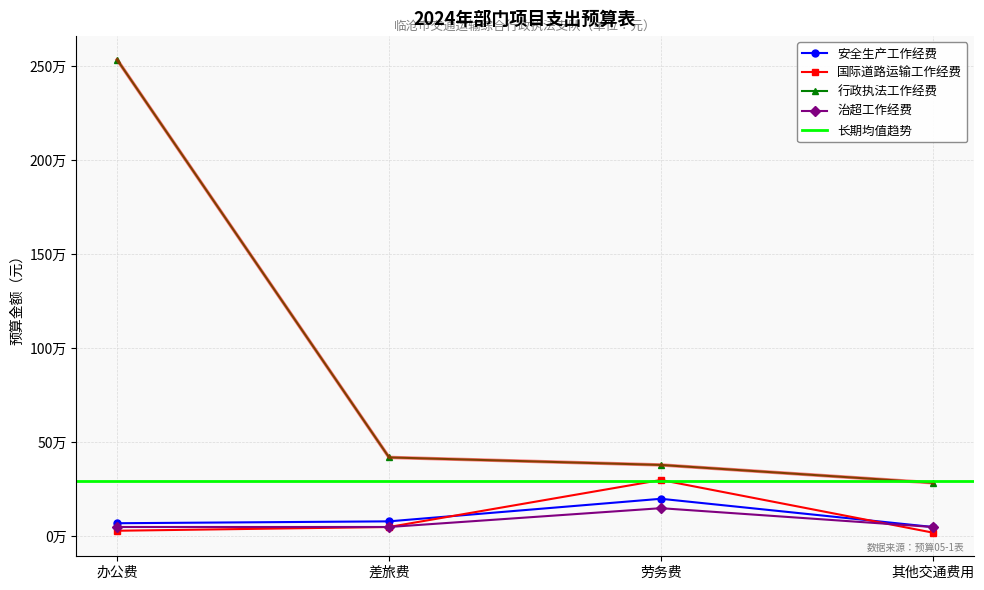

Reading left to right, extract all data points from this chart.

安全生产工作经费: 70000	80000	200000	50000
国际道路运输工作经费: 30000	50000	300000	20000
行政执法工作经费: 2534700	420000	380000	285000
治超工作经费: 50000	50000	150000	50000